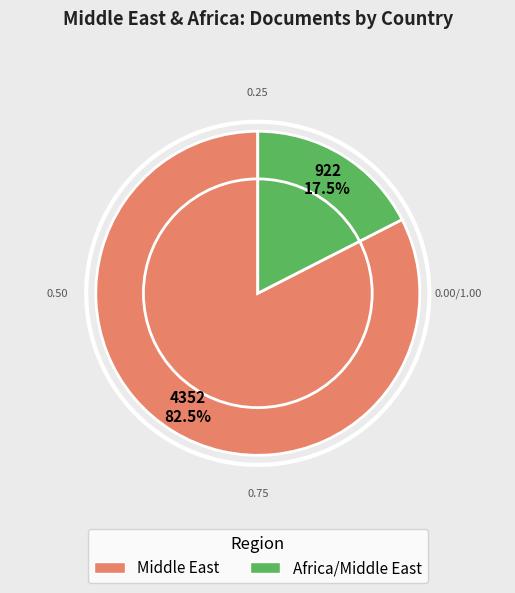

To the nearest percent, what is the difference between the largest and smallest slice percentages?

65%